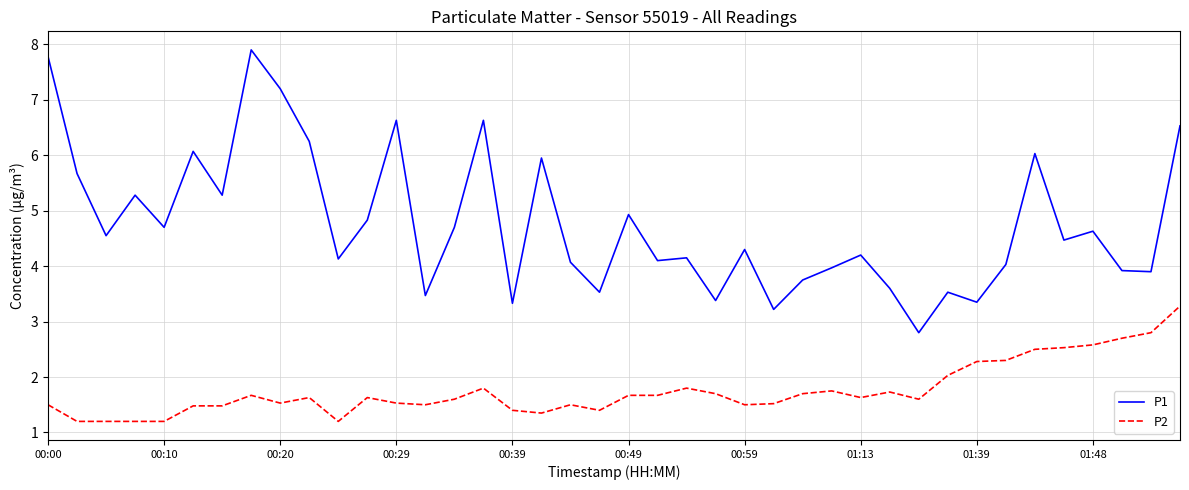

Which series has the largest range (max minus min)?

P1